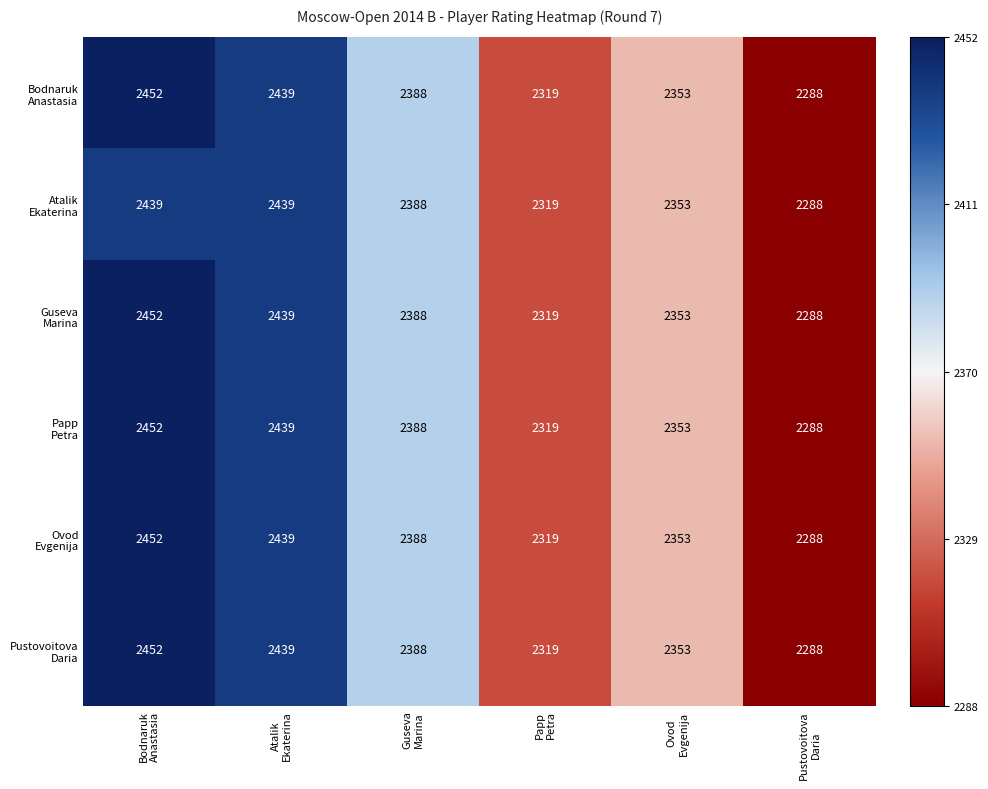

What is the greatest value displayed?

2452